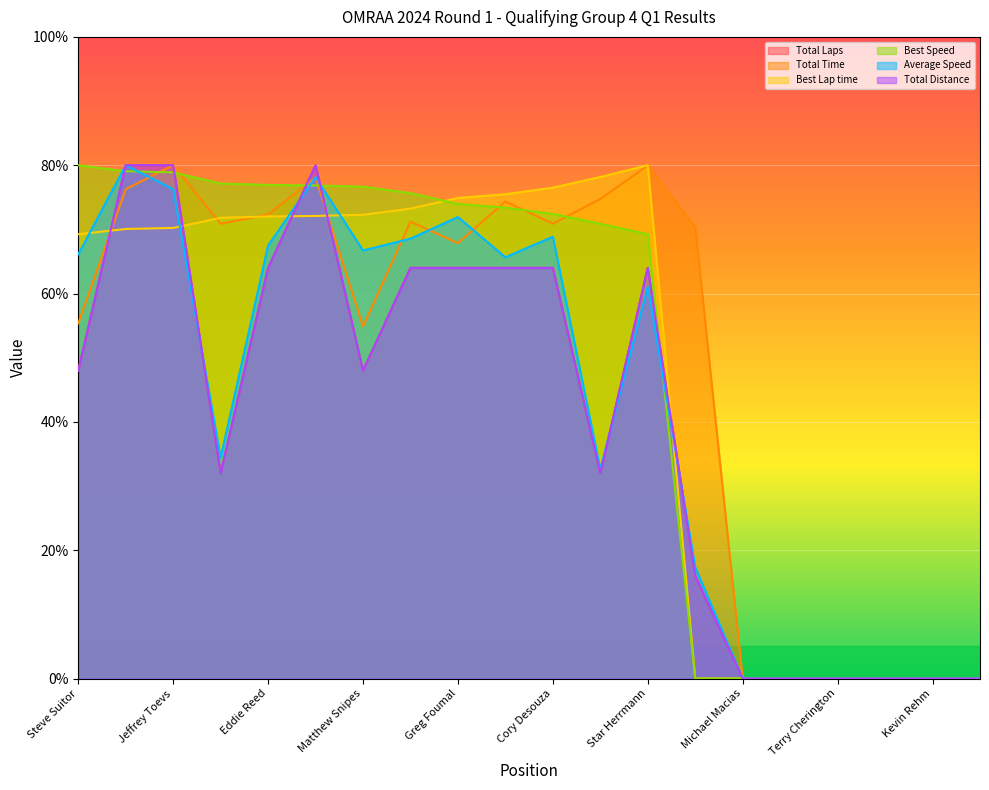

Which series has the widest spread of values?

Total Laps